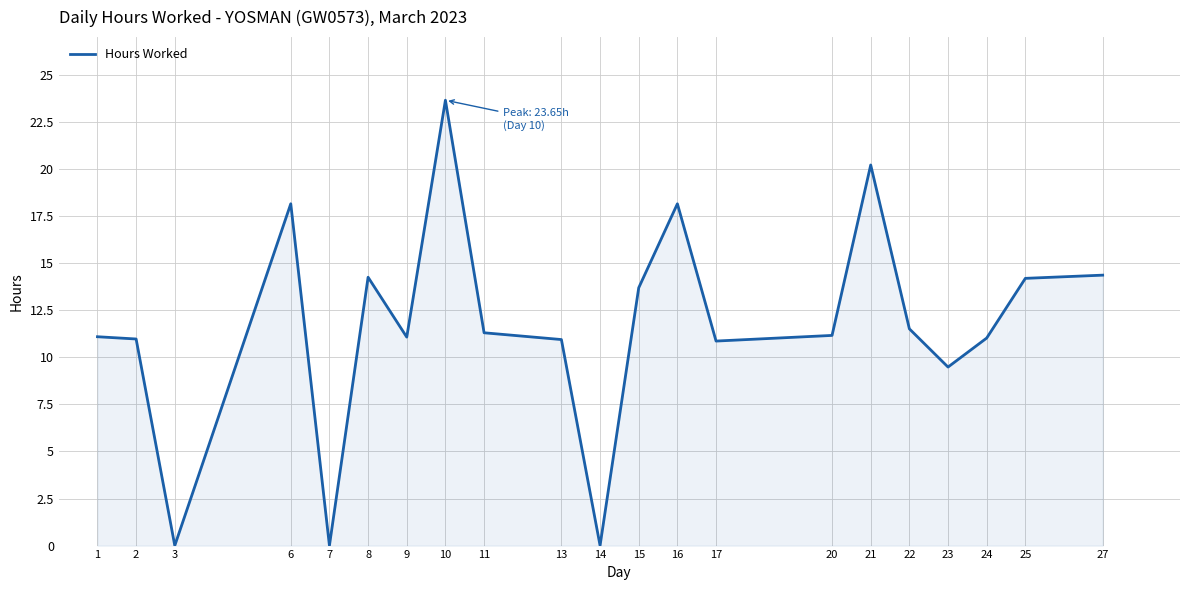

At which category does the data reach its first local valley?

3